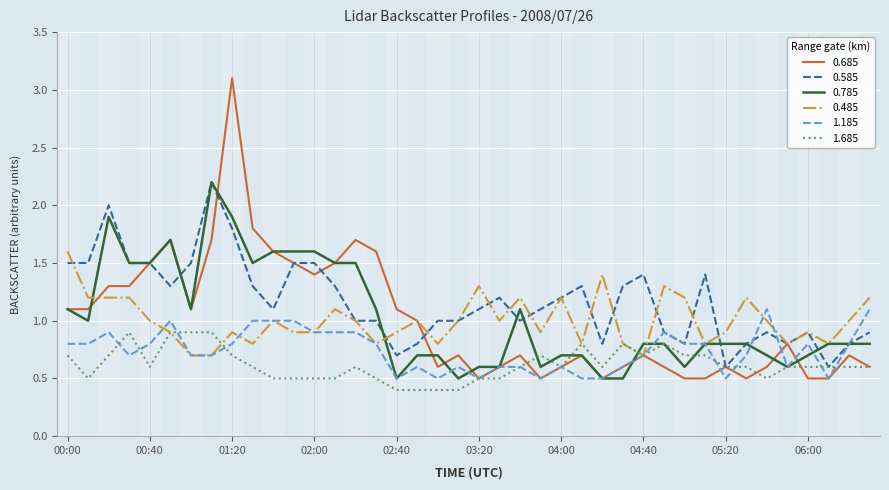

Which series has the widest spread of values?

0.685